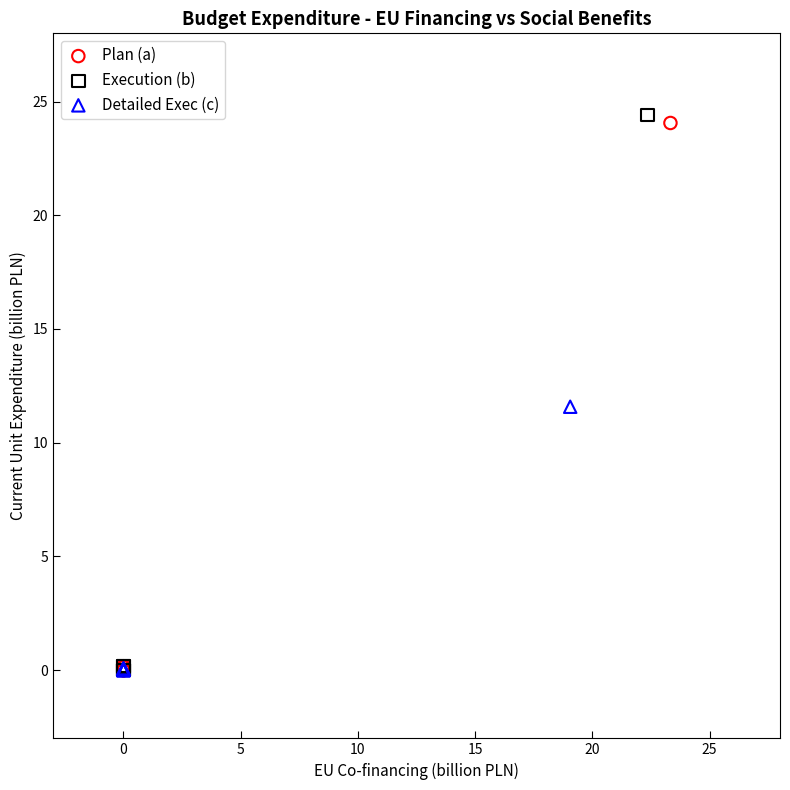

Which series has the largest Y range (max minus min)?

Execution (b)